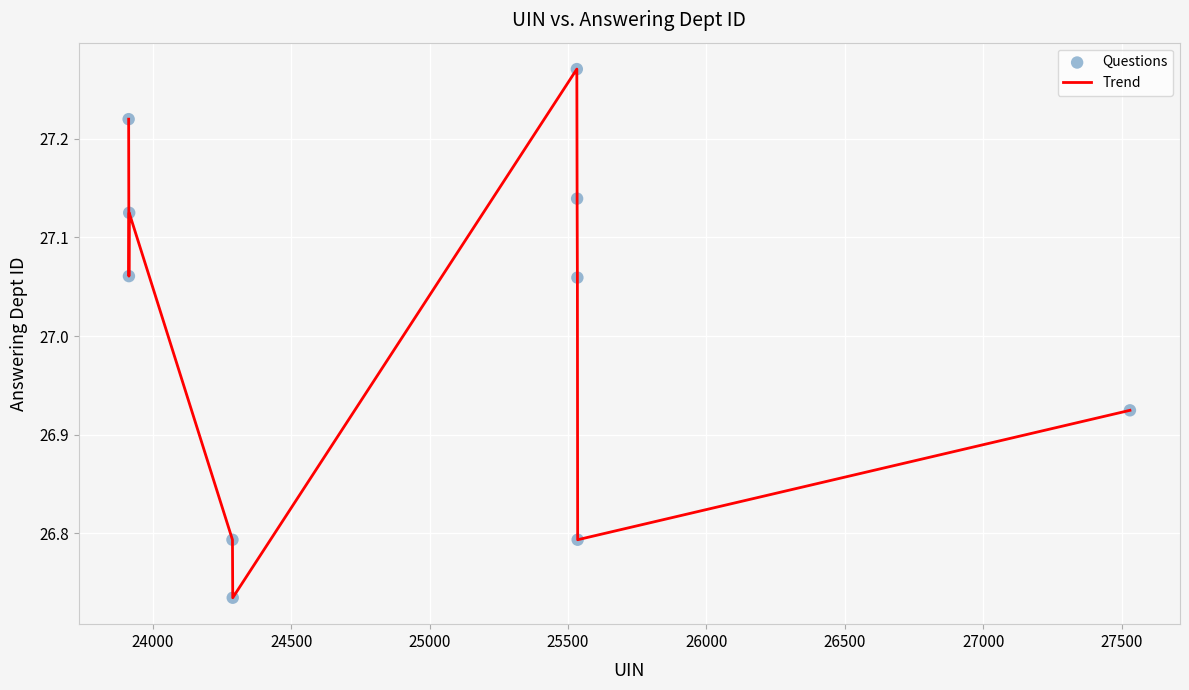

What is the difference between the maximum and minimum values?

0.5